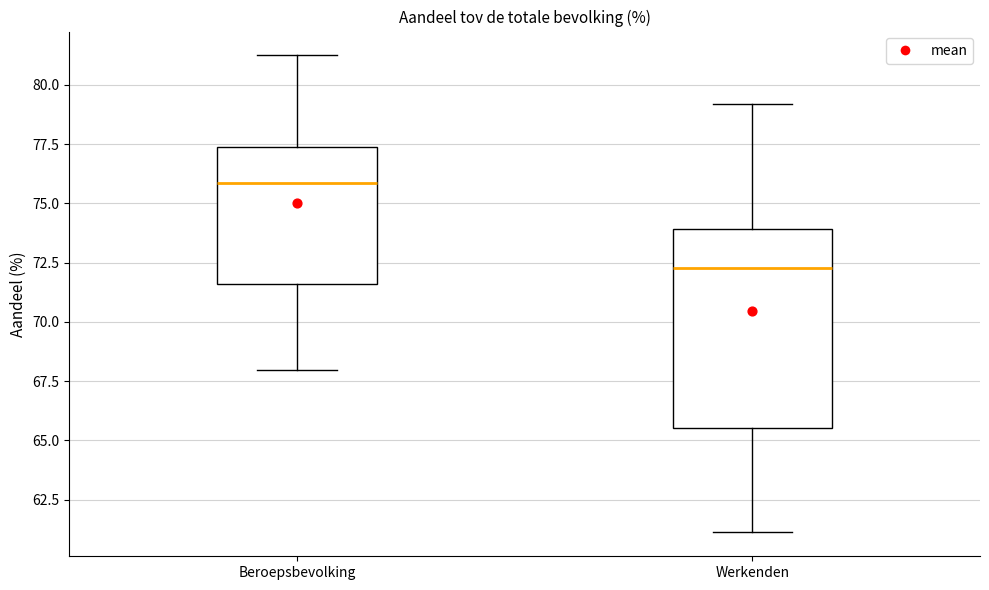

Reading left to right, read every box against the y-axis: the position of its median line, the range the box covers, and the ends of its whiskers. The values are not printed on the chart, so give them approximately, as read against the axis.

Beroepsbevolking: median 76.0, box 71.5 to 77.5, whiskers 68.0 to 81.0
Werkenden: median 72.5, box 65.5 to 74.0, whiskers 61.0 to 79.0